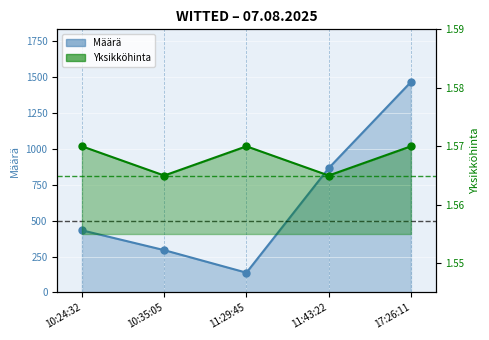

Which series has the largest Y range (max minus min)?

Määrä